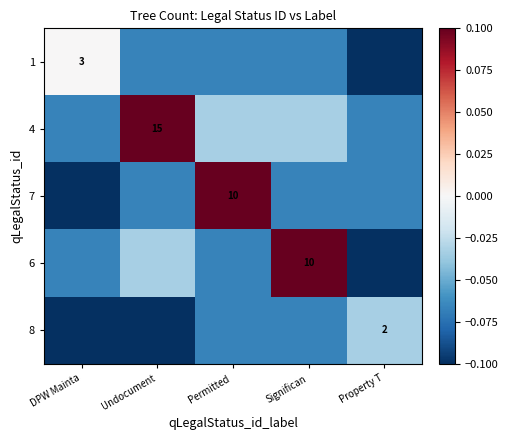

Count the 7 values in the range 0 to 1.

1